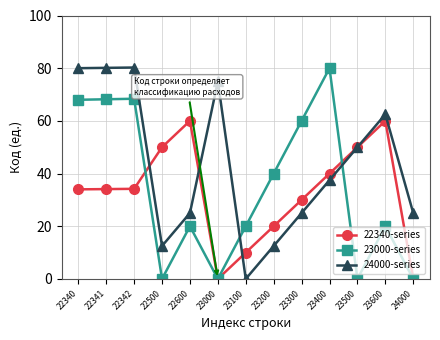

How many interior local peaks does the 24000-series series have?

3